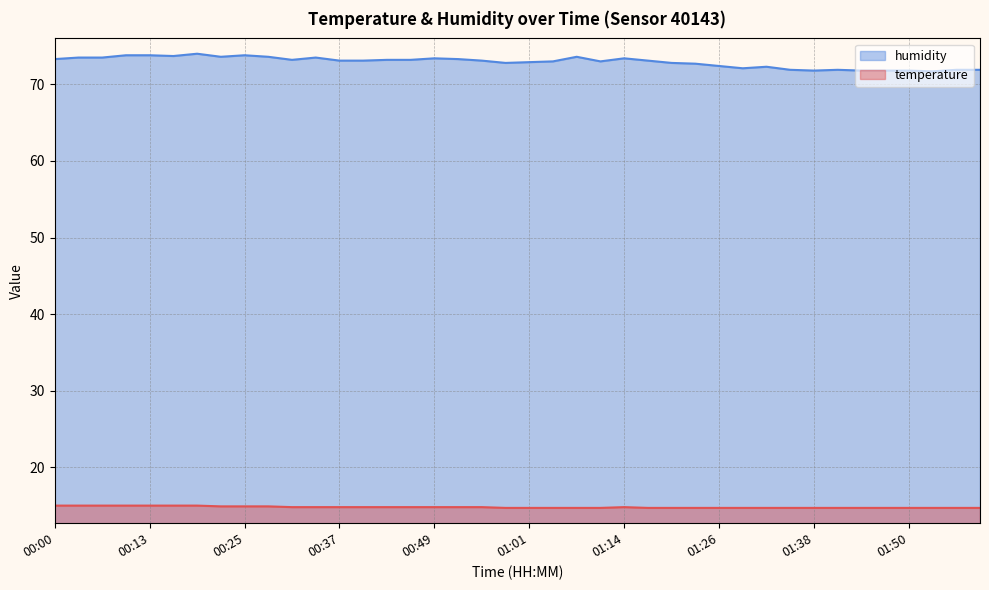

What value does the humidity series have at 00:49?

73.4